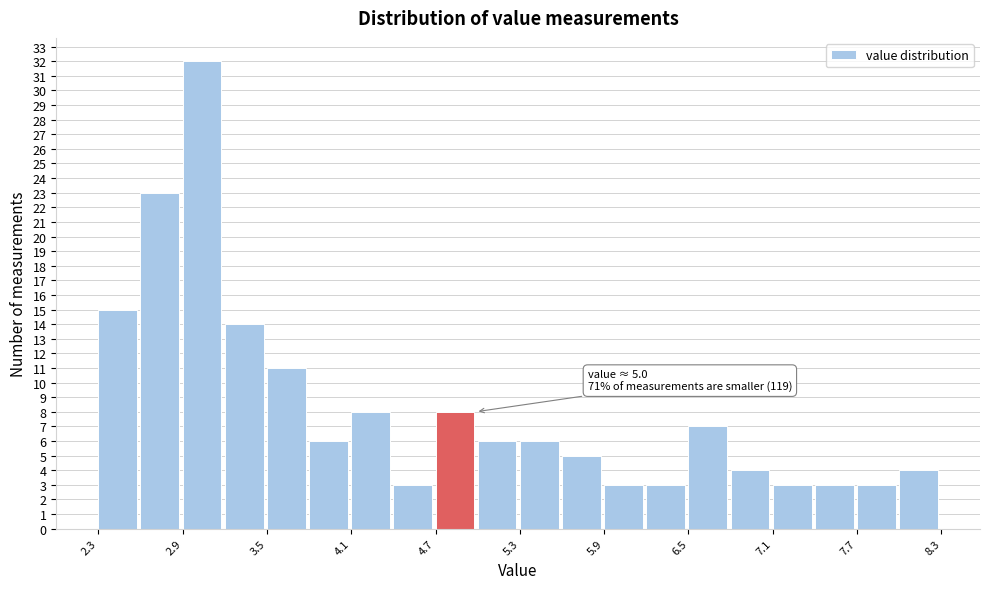

Around what value on the x-axis is the tallest bar? Give the approximate position of its centre, as read against the axis.

3.0